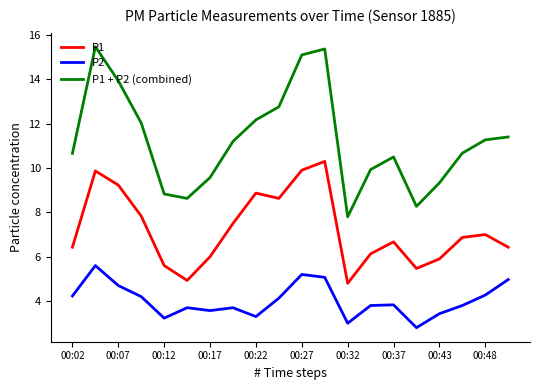

Which series has the largest total across all categories?

P1 + P2 (combined)